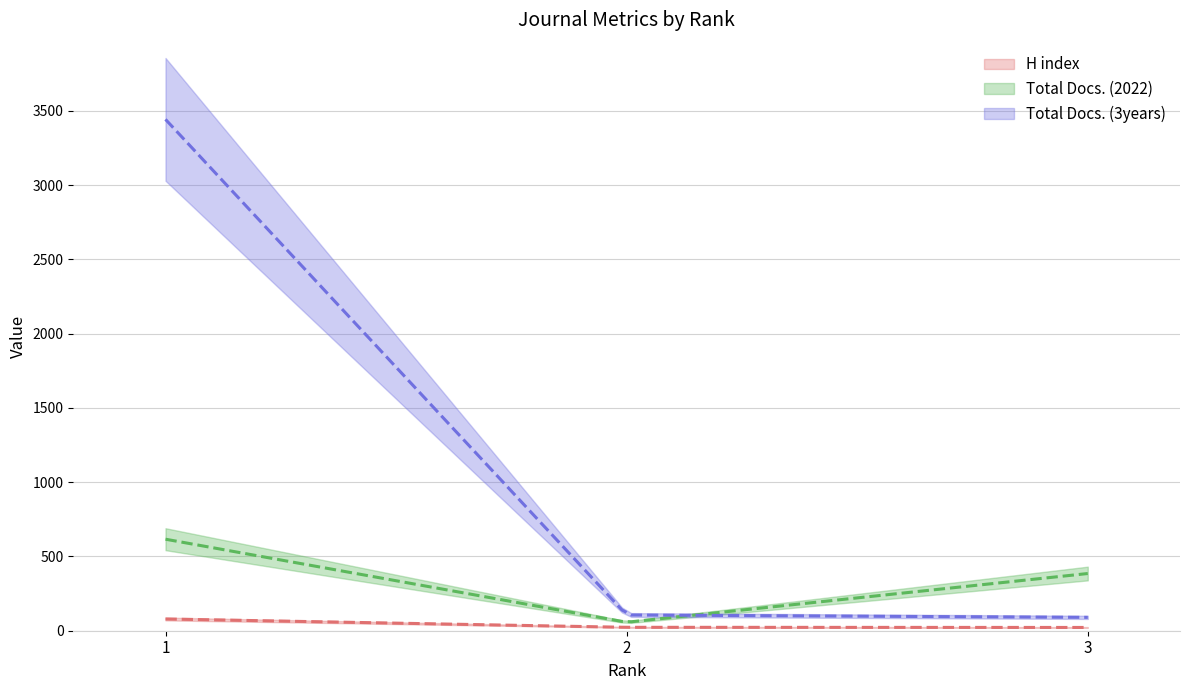

What is the maximum value shown in the chart?

3442